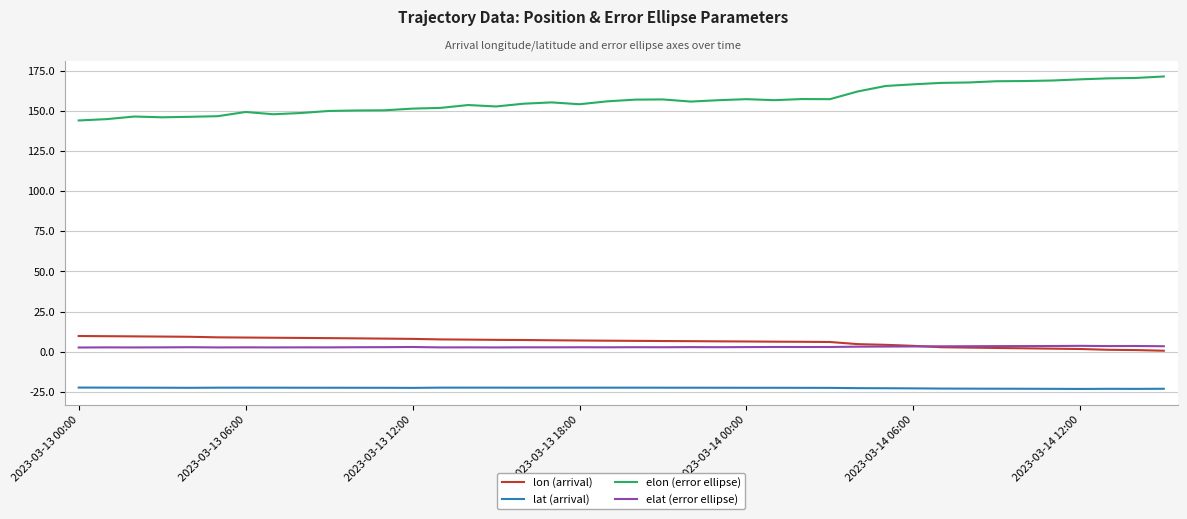

What is the lowest value of the elat (error ellipse) series?

2.7